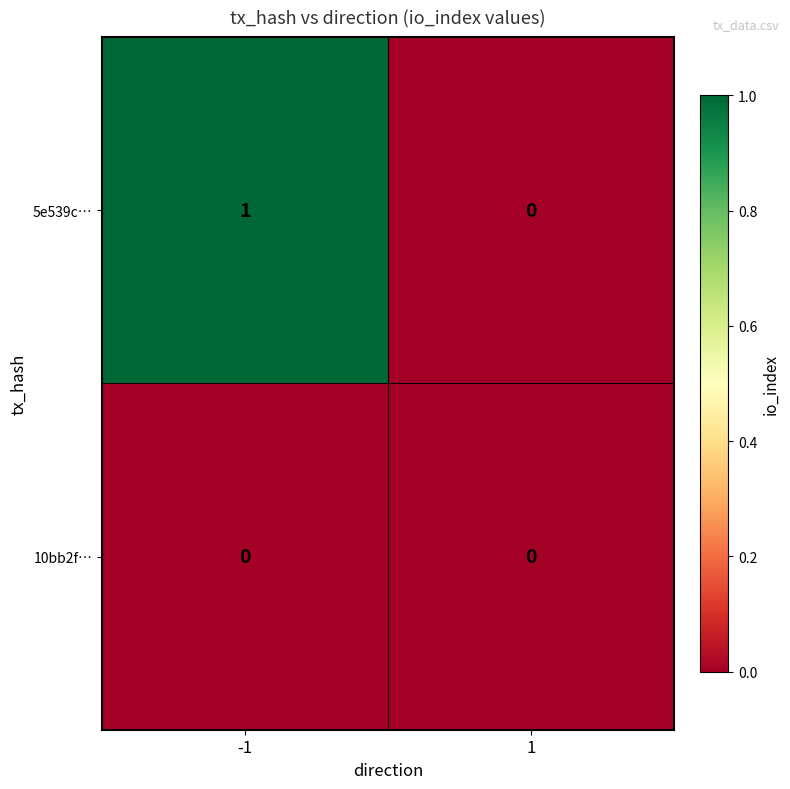

Count the number of data series in this chart.

2